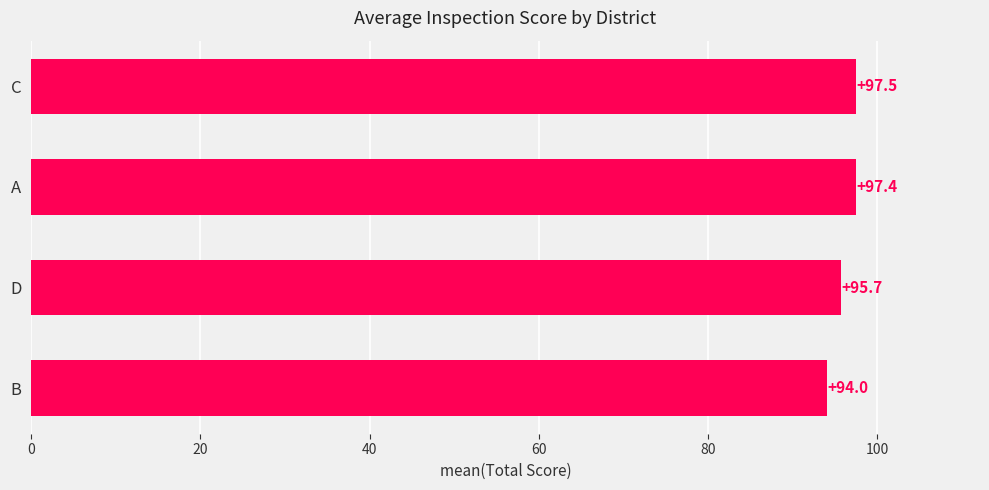

What is the average value?

96.2